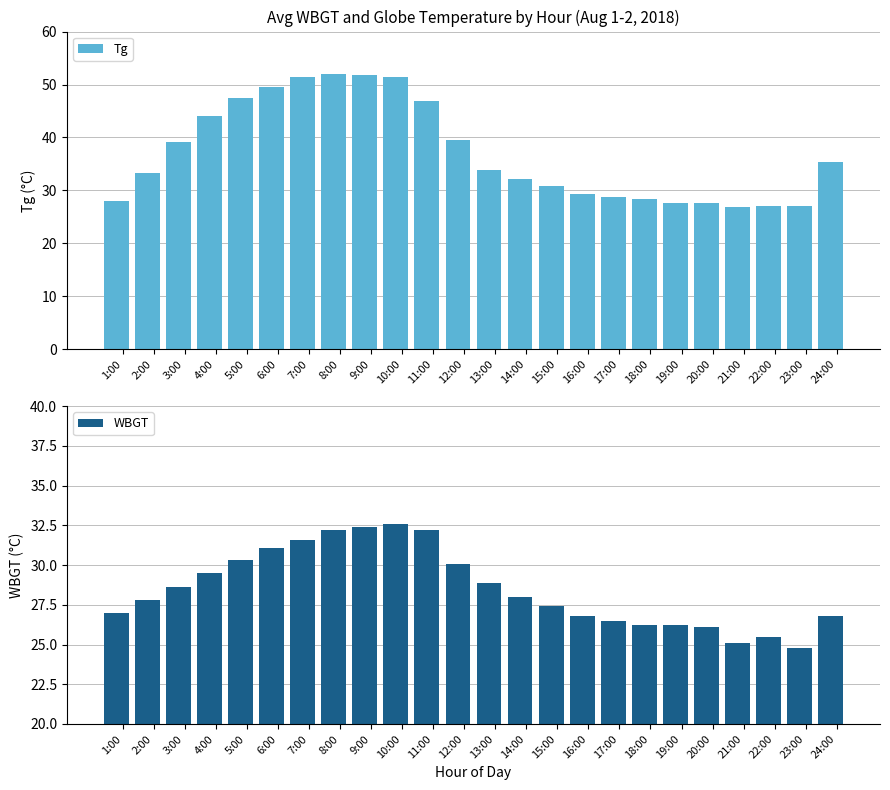

What position from the right is 5:00?

20